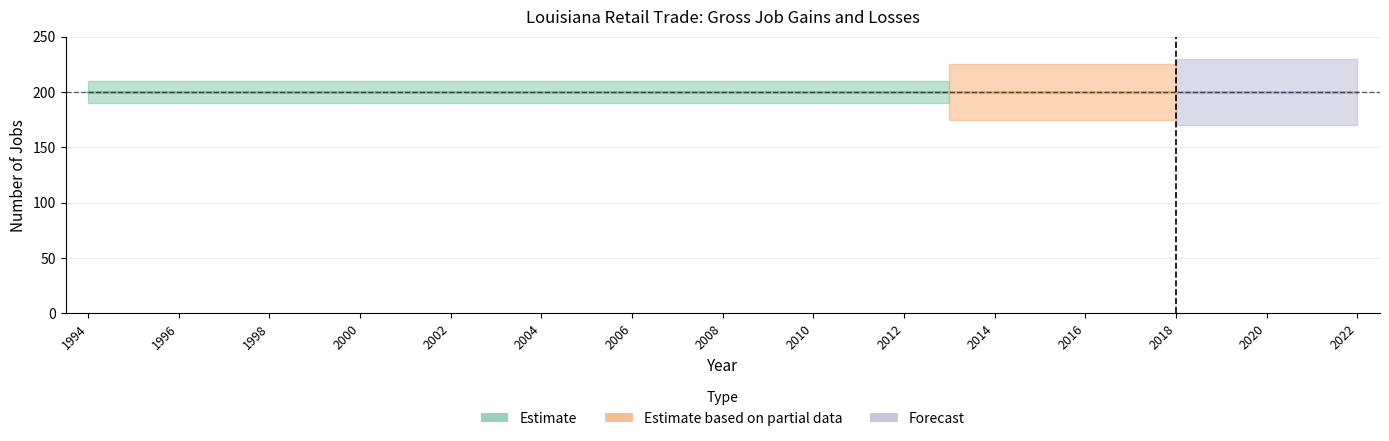

What is the value of the Gross job gains Total point at the 25th from the left?

200